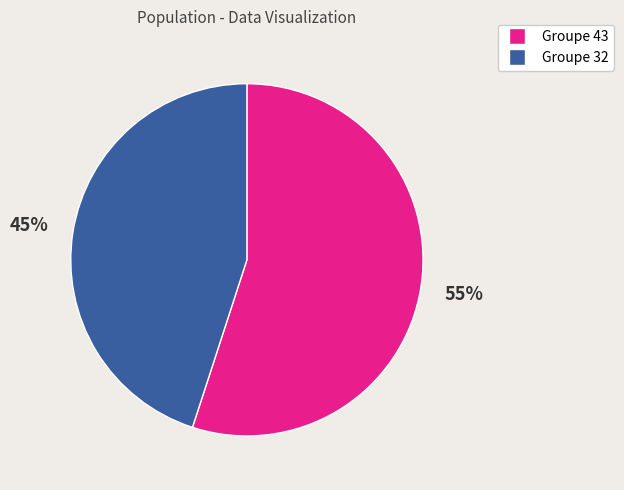

Does any single category account for the majority?

Yes